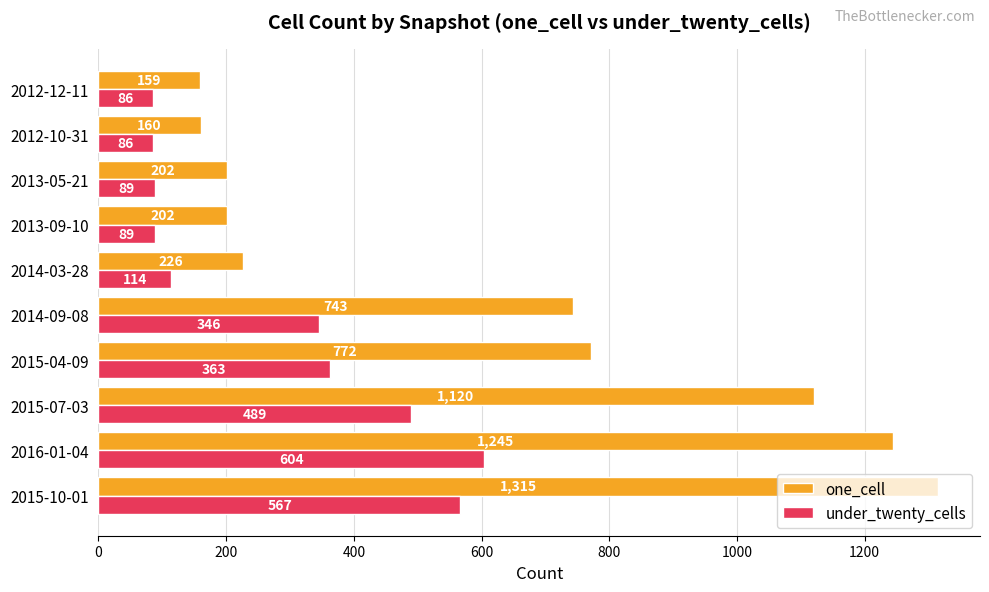

At how many categories does at least one series exceed 142?

10